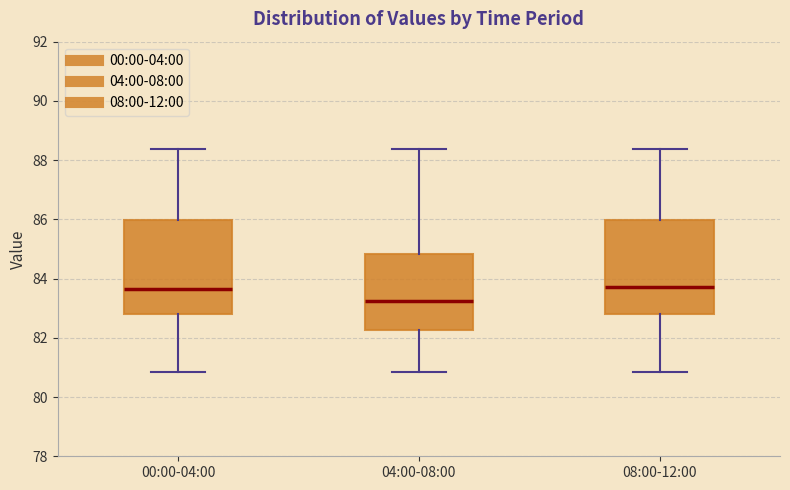

Where does the upper whisker of the box for 08:00-12:00 end on the y-axis? The values are not printed on the chart, so give them approximately, as read against the axis.

88.4